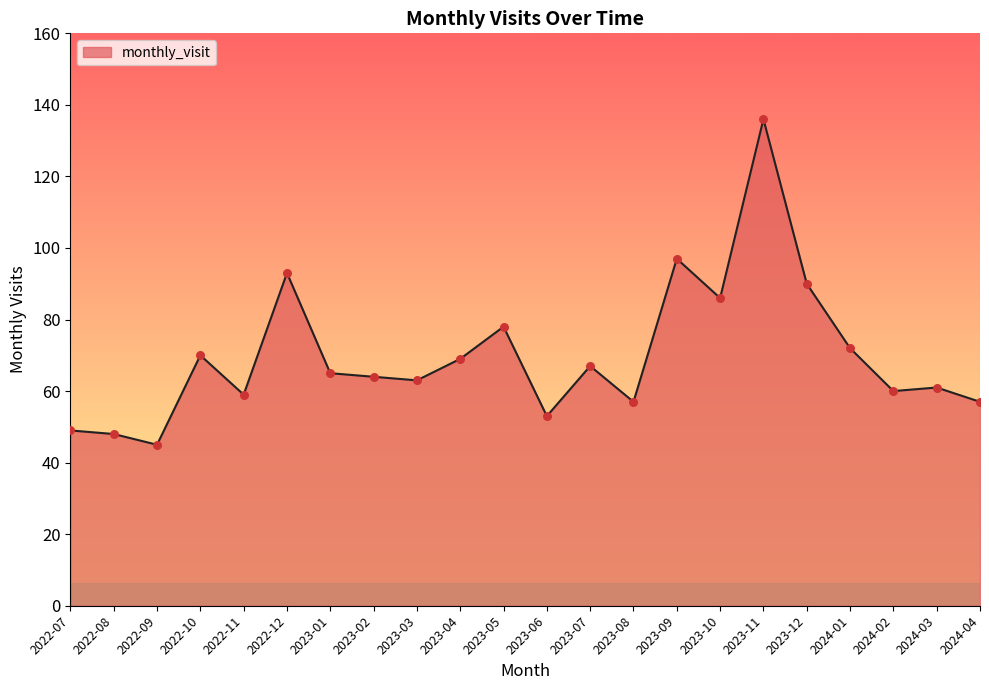

What is the ratio of the value at 2023-05 to the value at 2023-04?

1.1